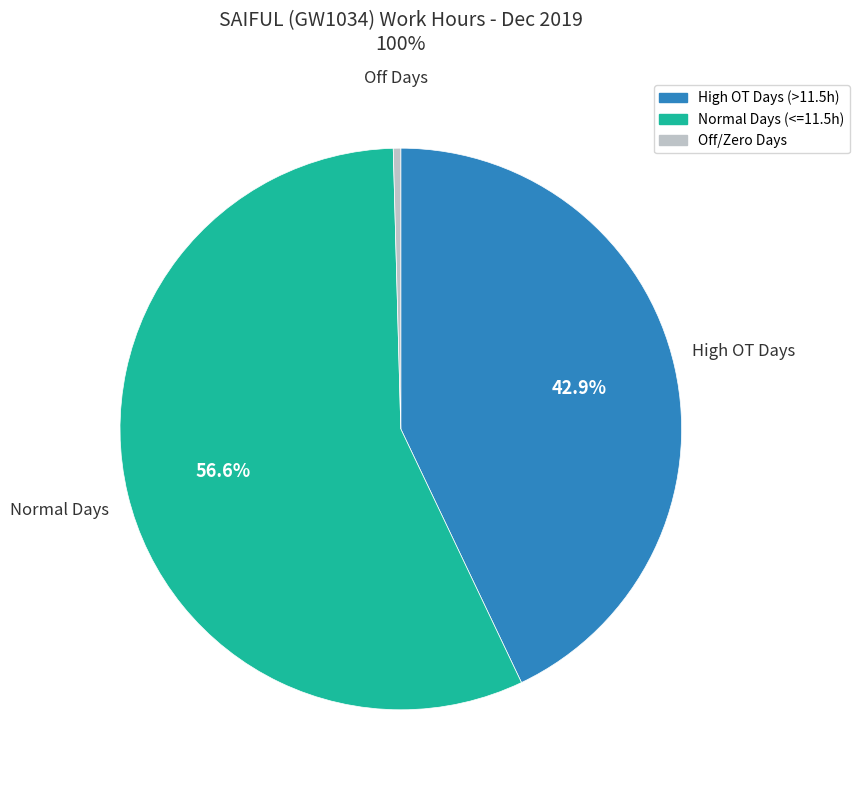

Does any single category account for the majority?

Yes